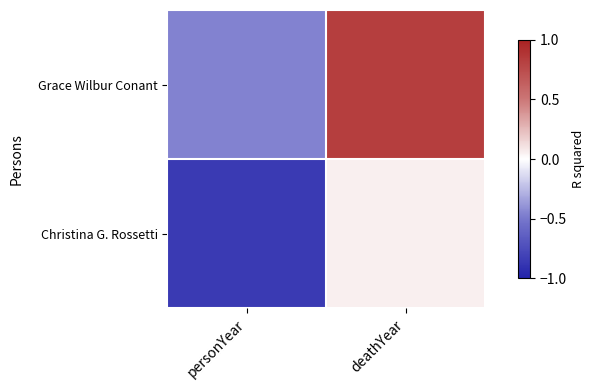

What is the minimum value shown in the chart?

-0.9